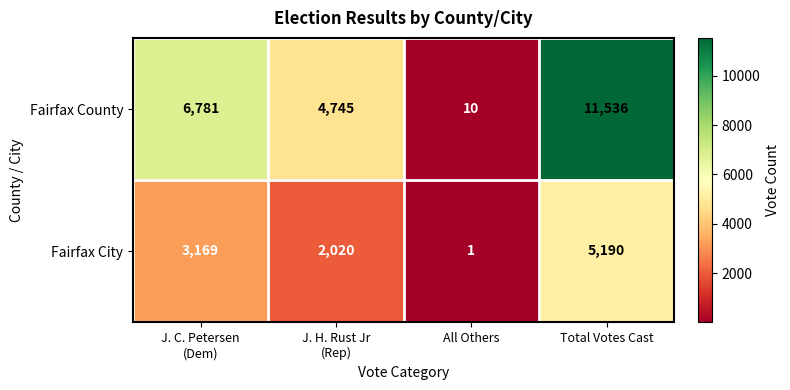

What is the difference between the maximum and minimum values in the Fairfax County series?

11526